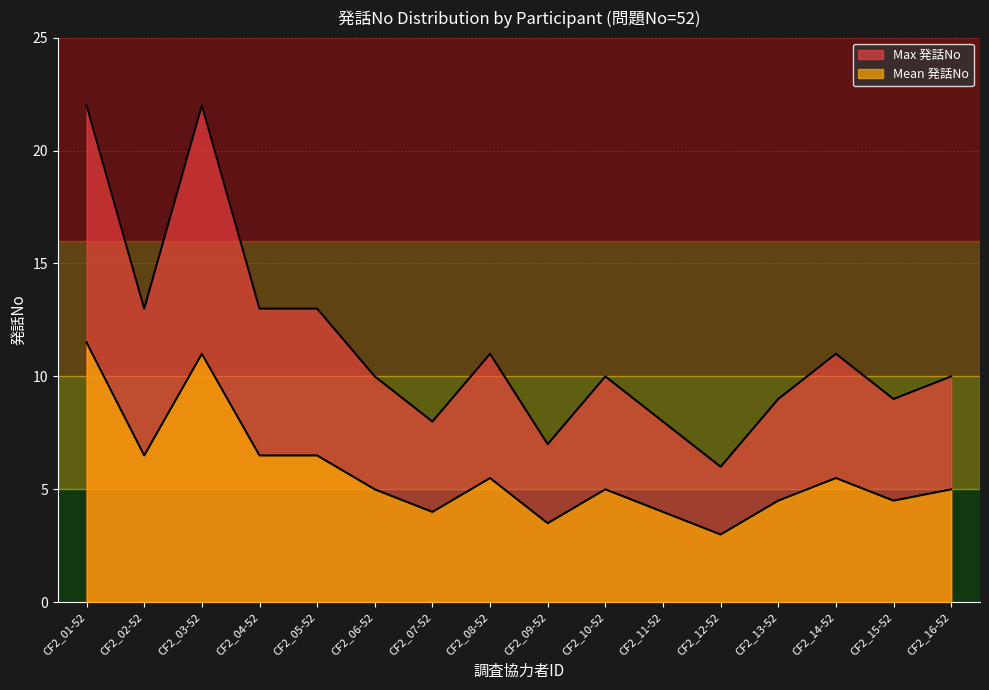

Where is the first local minimum for Mean 発話No?

CF2_02-52